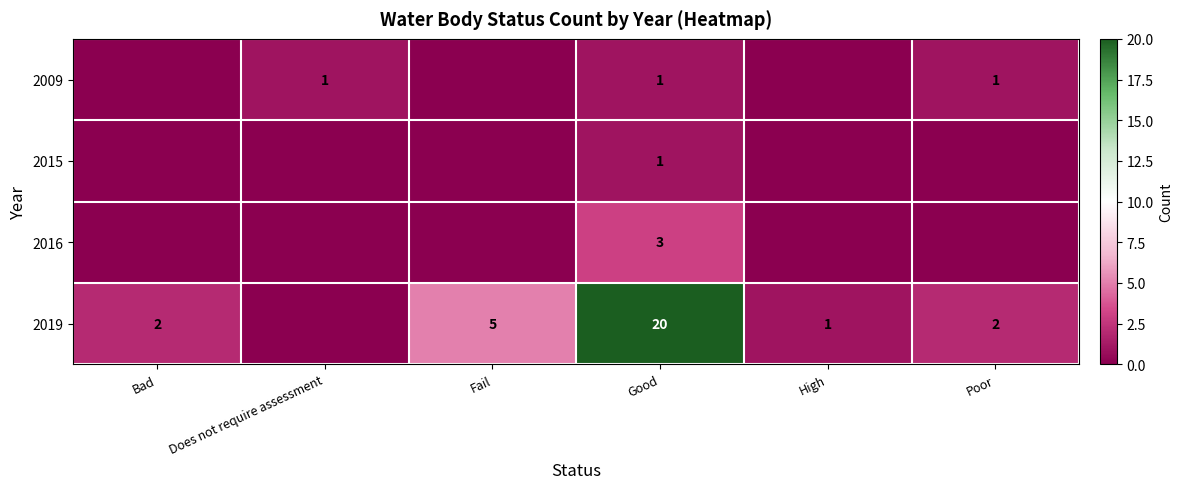

Count the number of data series in this chart.

4